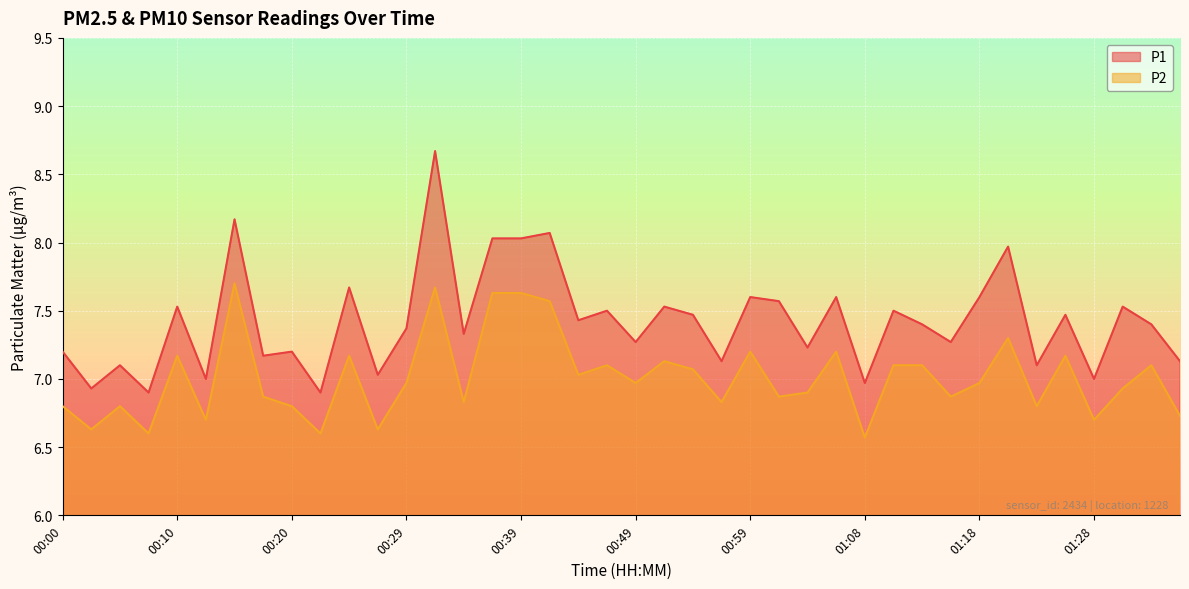

How many lines are shown in the chart?

2